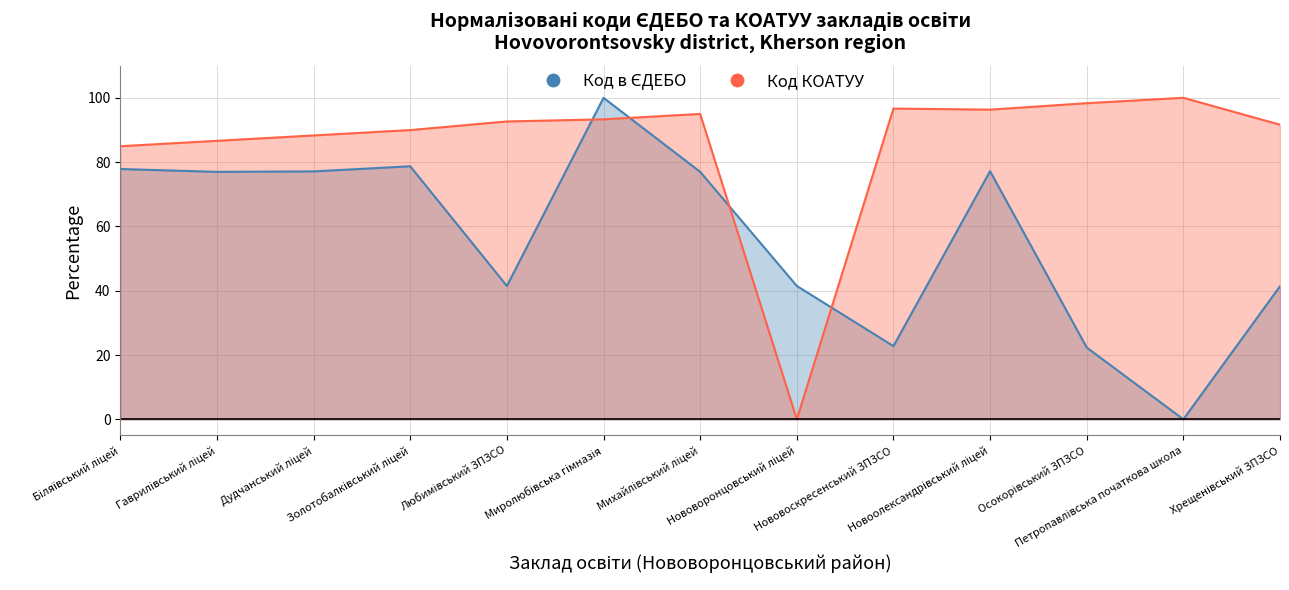

Where do Код в ЄДЕБО and Код КОАТУУ first cross each other?

Любимівський ЗПЗСО and Миролюбівська гімназія